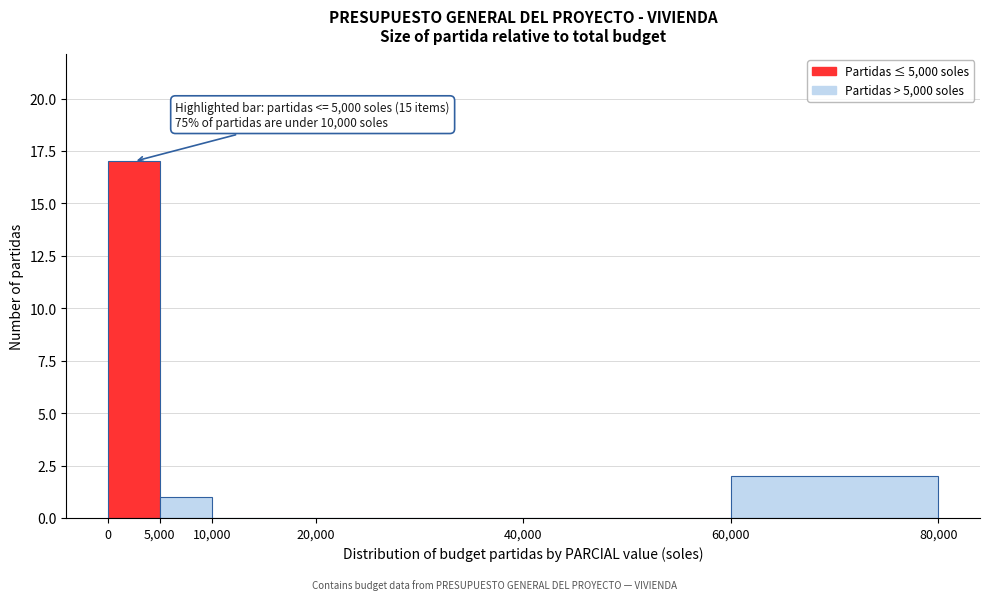

Over which range of the x-axis is the bar tallest?

0 to 5,000